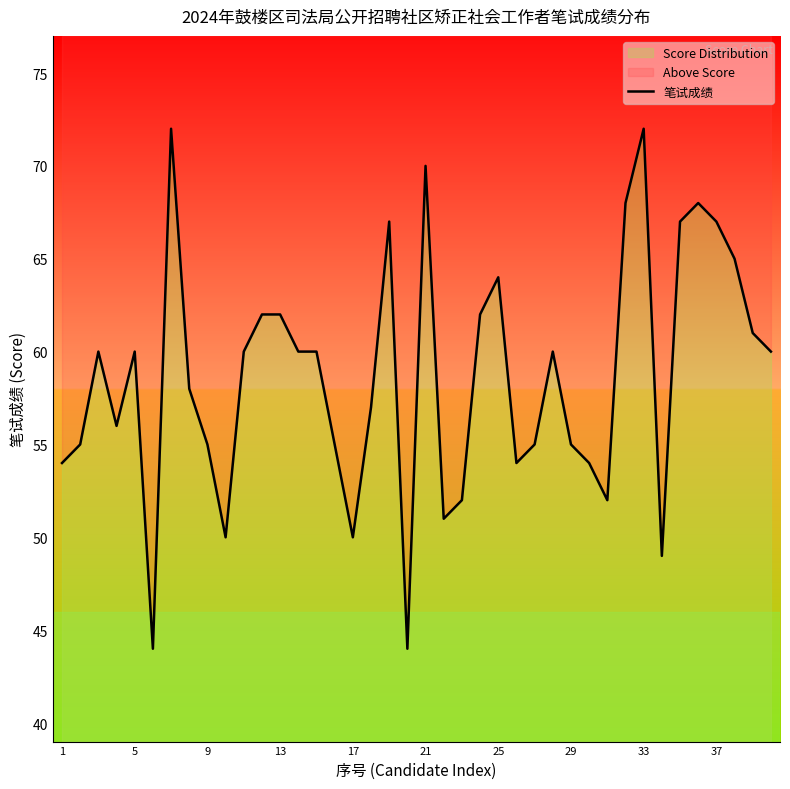

How many points are higher than both their immediate neighbors (excluding endpoints)?

9